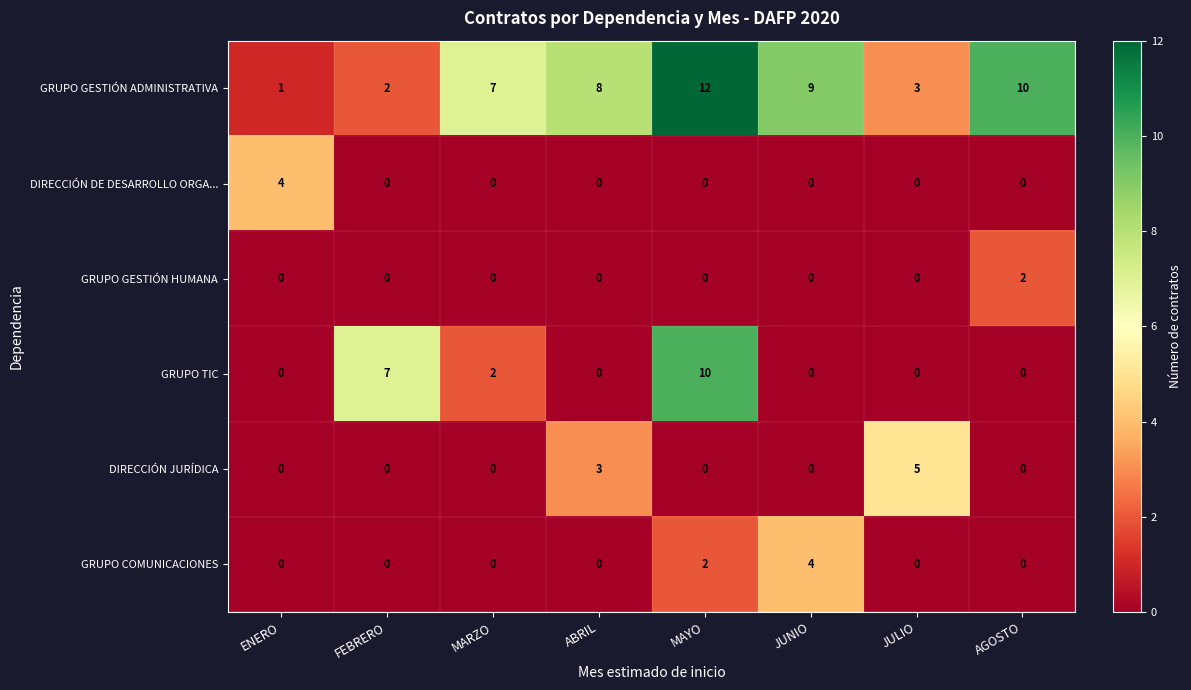

What is the difference between the highest and lowest values at FEBRERO?

7